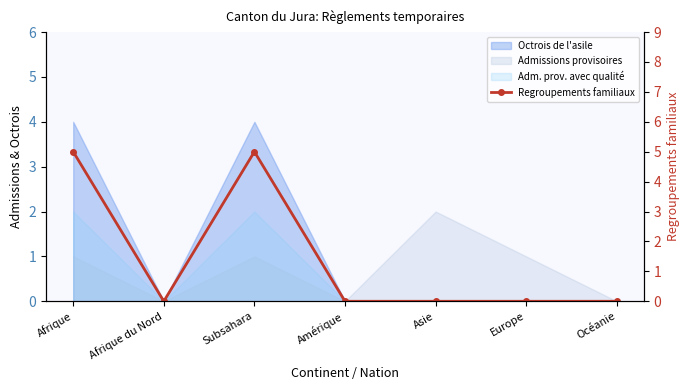

Where is the data nearest to the value 2?

Afrique du Nord